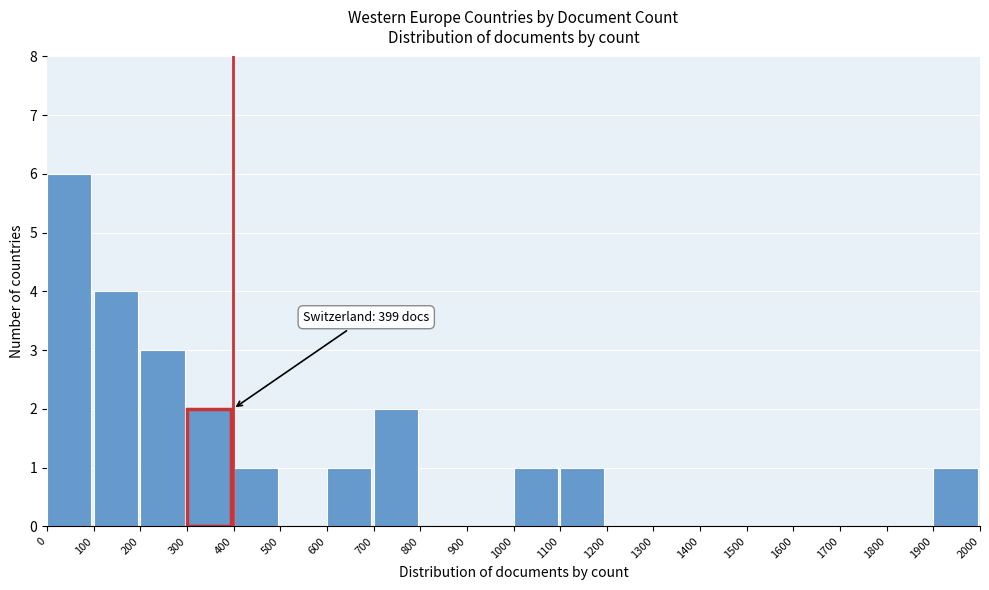

Over which range of the x-axis is the bar tallest?

0 to 100